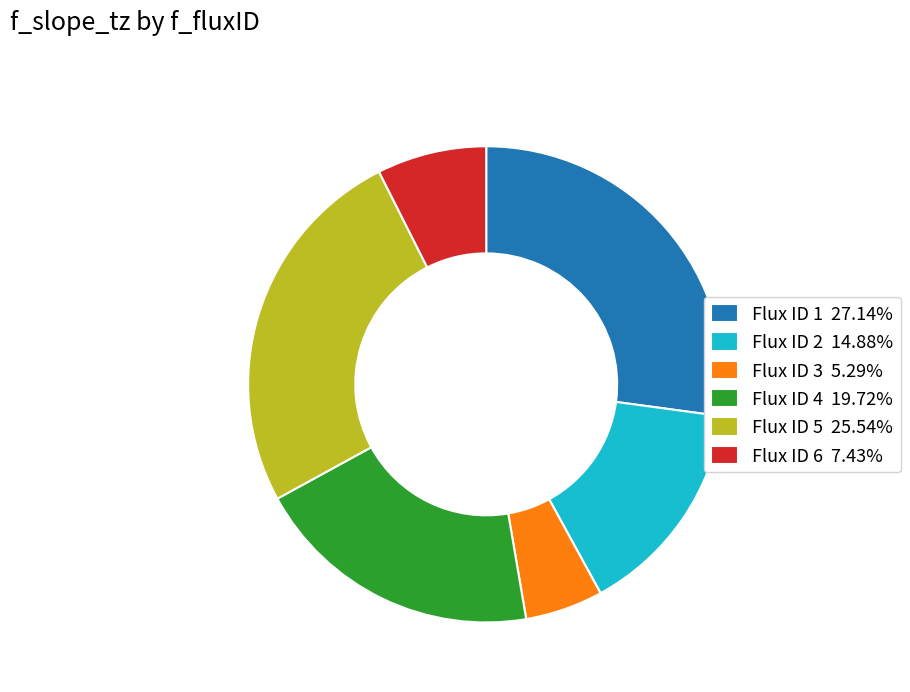

Is the sum of Flux ID 5 25.54% and Flux ID 3 5.29% greater than half?

No